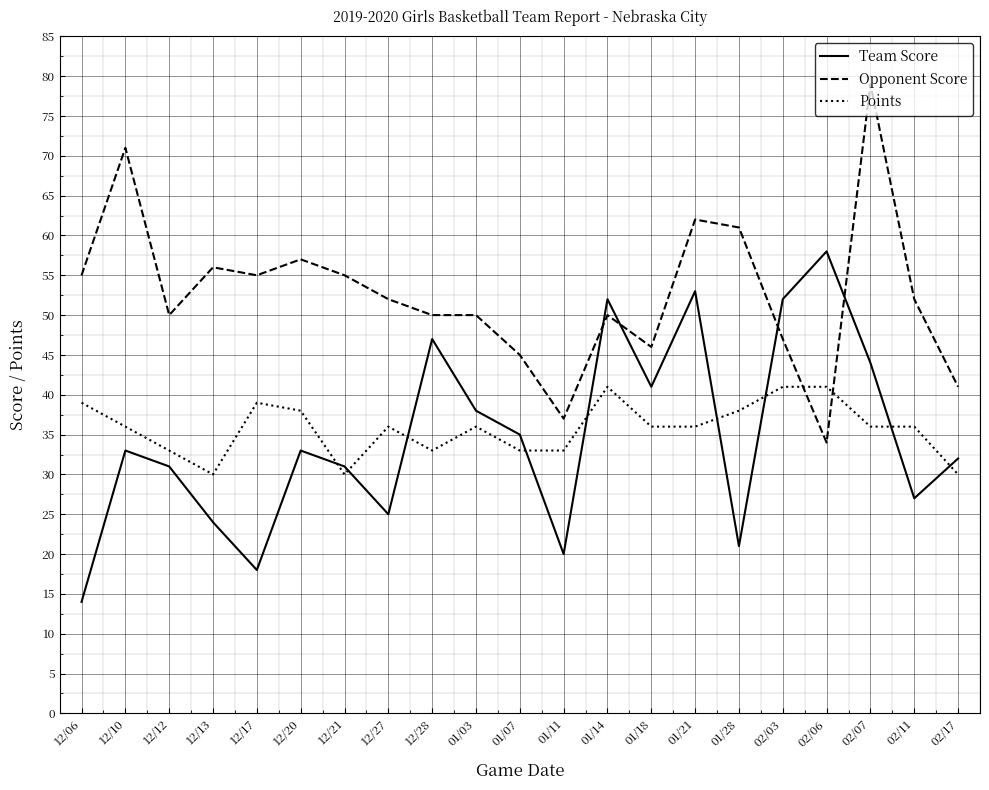

True or false: Team Score has a value of 48 at 12/21.

False